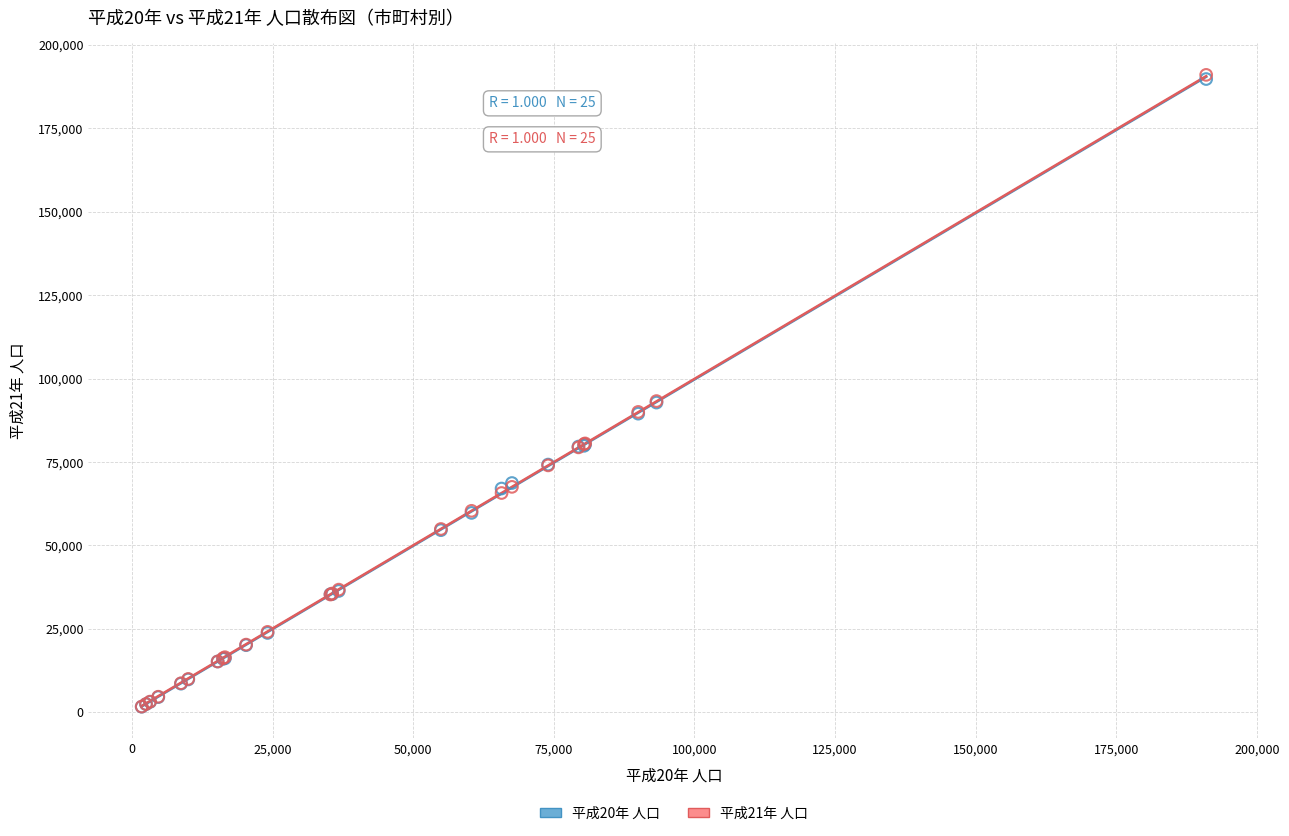

What are all the series names shown in the legend?

平成20年 人口, 平成21年 人口